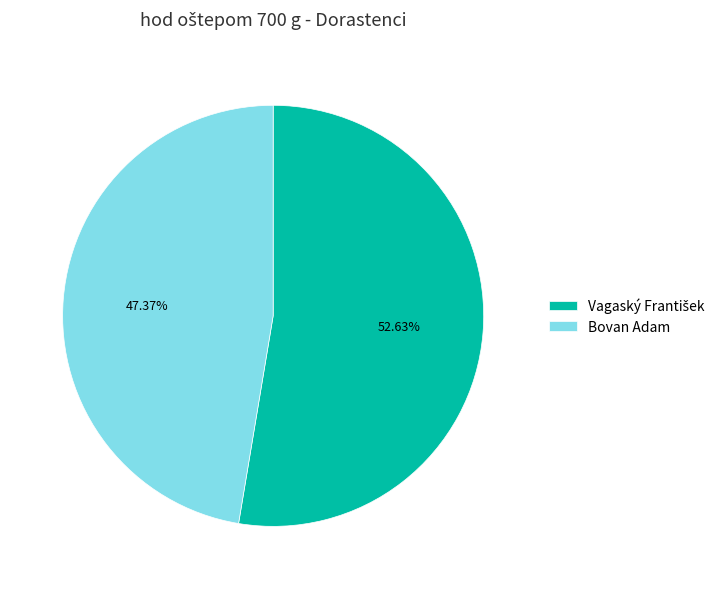

Which category has the smallest portion of the pie?

Bovan Adam